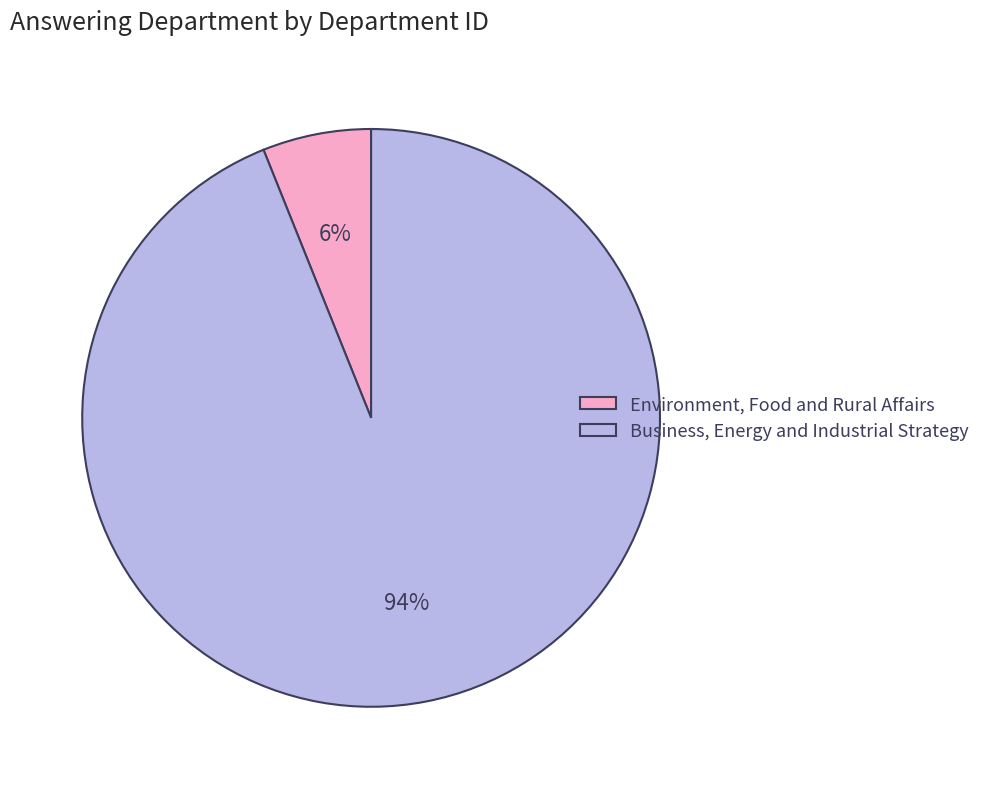

What percentage is the Environment, Food and Rural Affairs slice, to the nearest percent?

6%